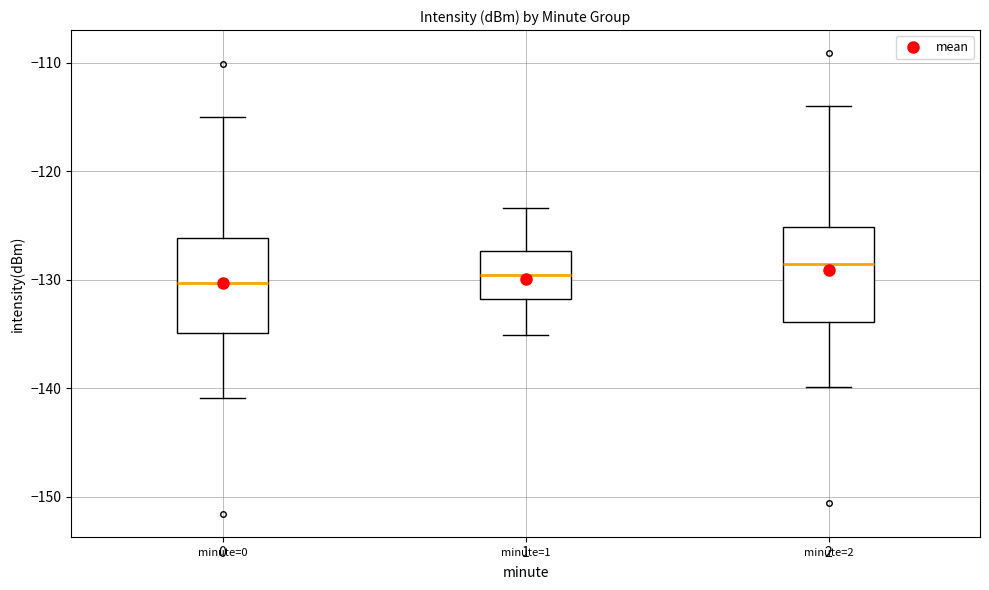

Where does the median line of the box at x = 1 sit on the y-axis? The values are not printed on the chart, so give them approximately, as read against the axis.

-130